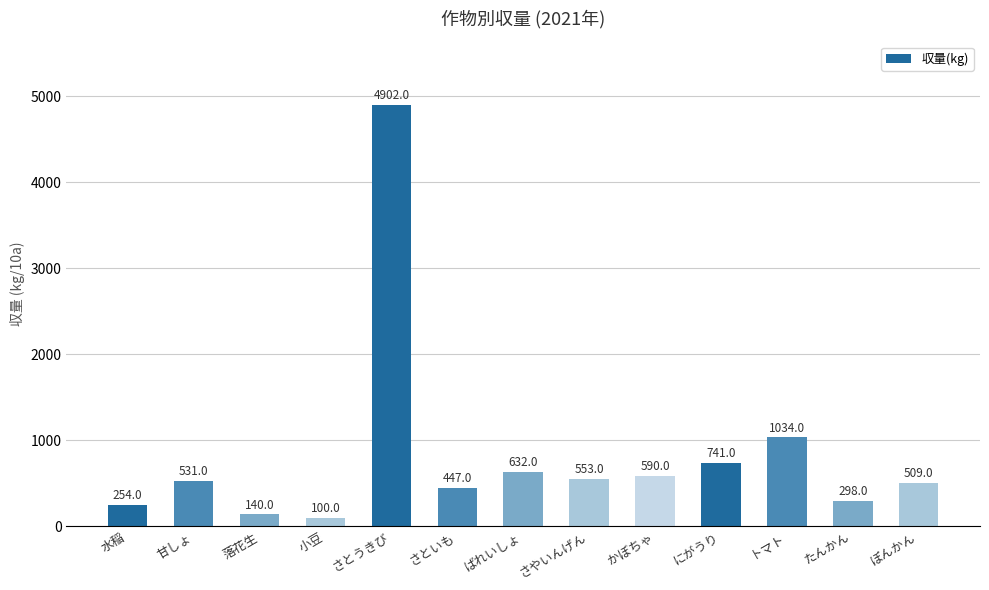

Reading left to right, what are all the values shown in this chart?

水稲=254	甘しょ=531	落花生=140	小豆=100	さとうきび=4902	さといも=447	ばれいしょ=632	さやいんげん=553	かぼちゃ=590	にがうり=741	トマト=1034	たんかん=298	ぽんかん=509